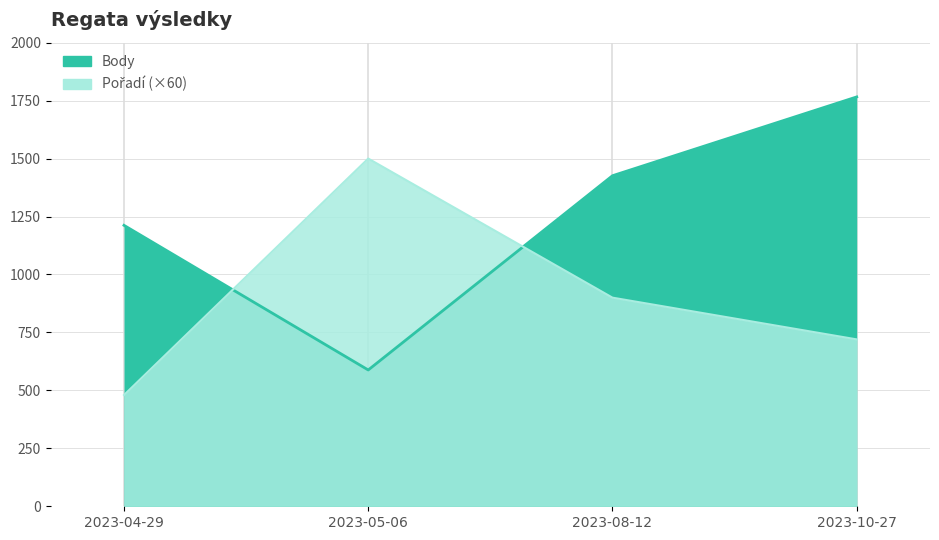

At which category does the chart reach its minimum across all series?

2023-04-29